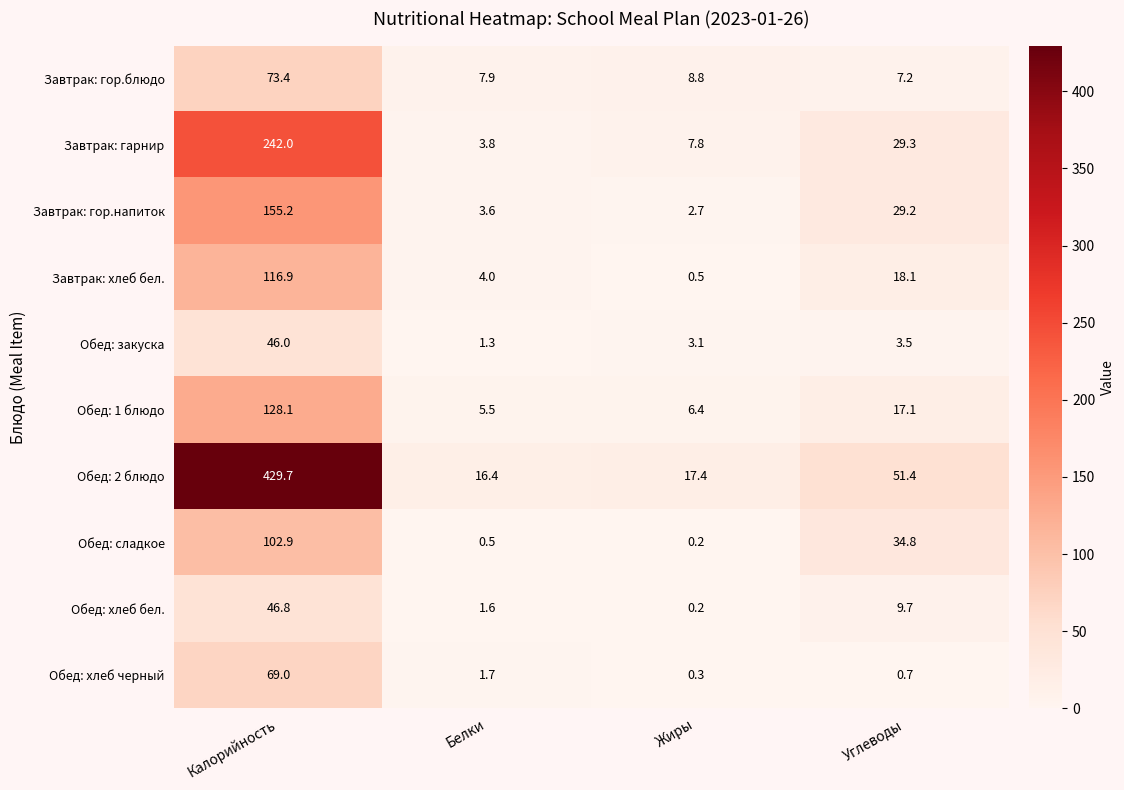

At which label does Обед: хлеб черный first exceed 1?

Калорийность